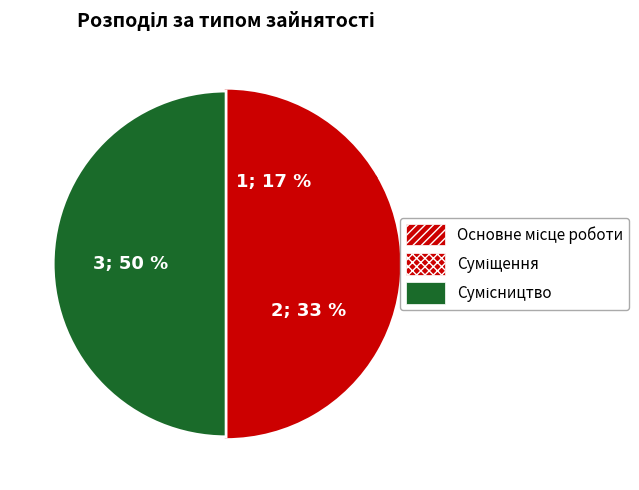

Which has a higher value, Основне місце роботи or Суміщення?

Суміщення